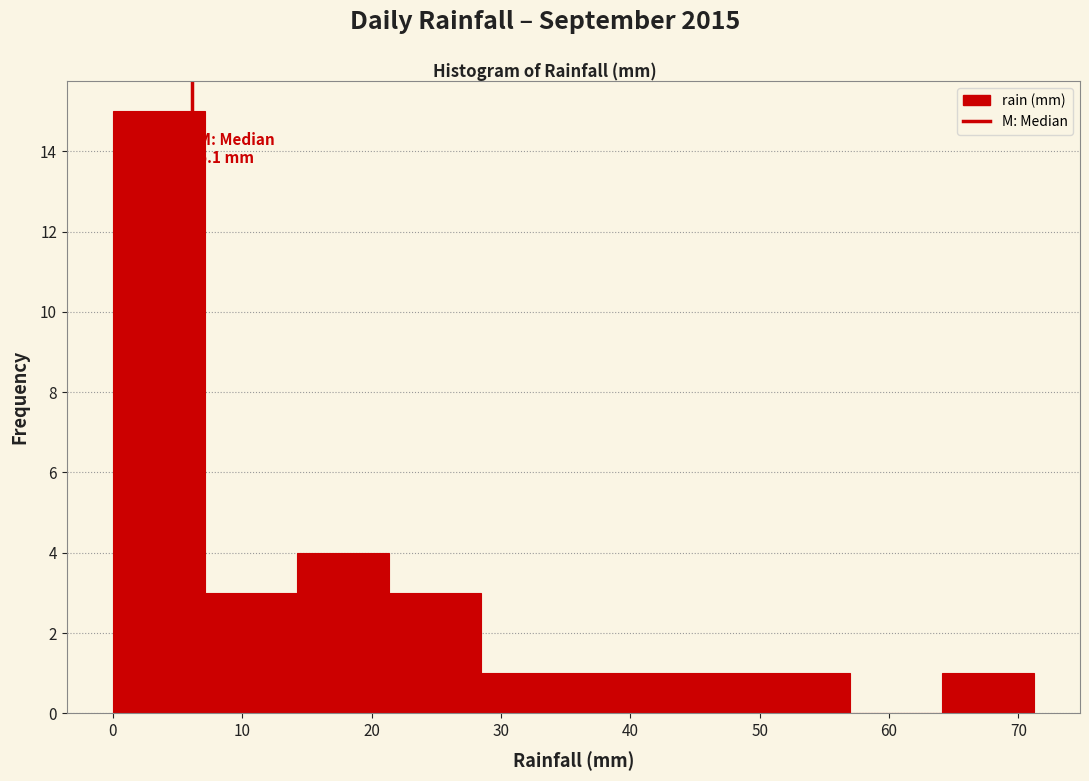

Which range on the x-axis has the tallest bar?

0 to 7